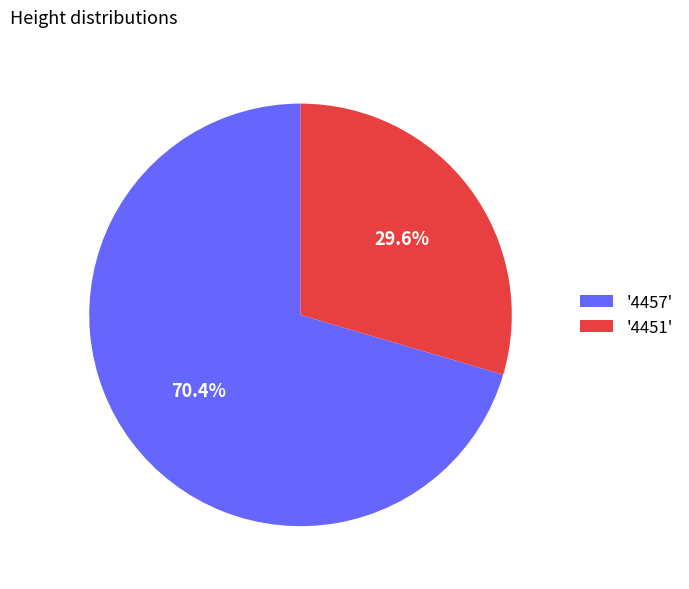

Which has a higher value, '4451' or '4457'?

'4457'